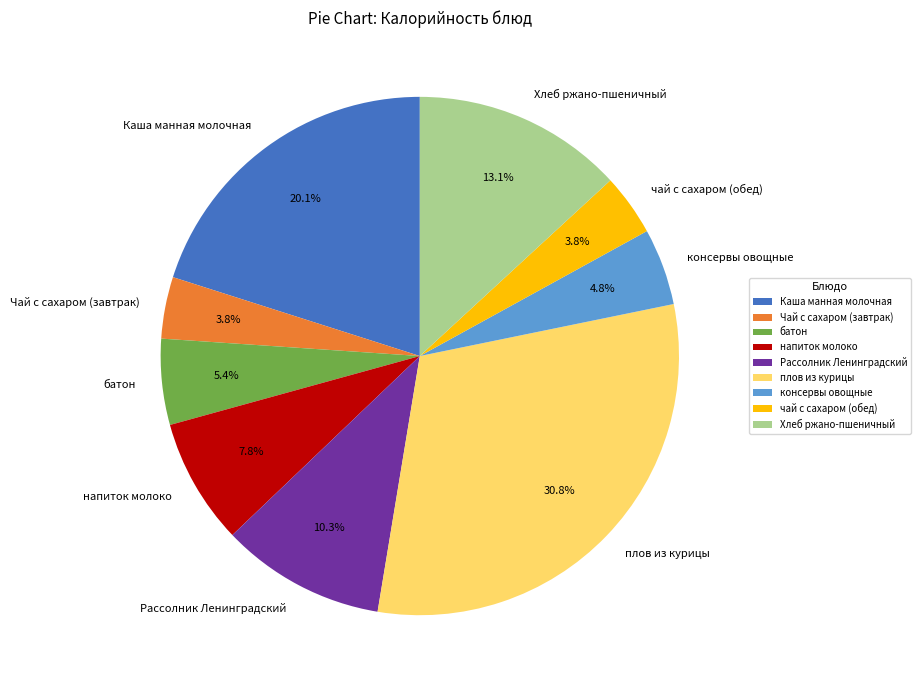

Is it true that плов из курицы is 31% of the pie?

True